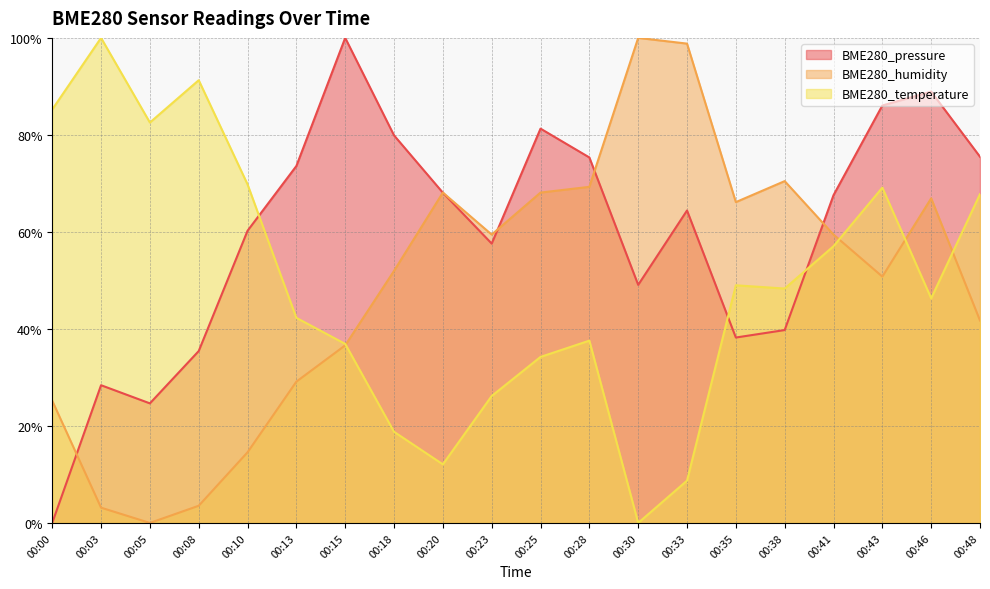

Is the value of BME280_humidity at 00:15 greater than the value of BME280_pressure at 00:08?

Yes